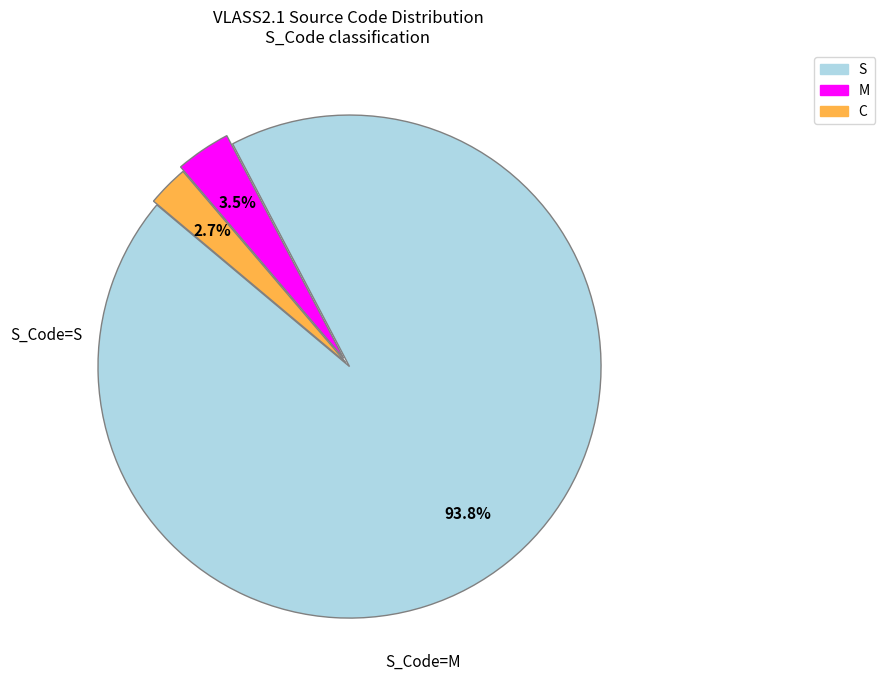

Is there a majority slice in this chart?

Yes